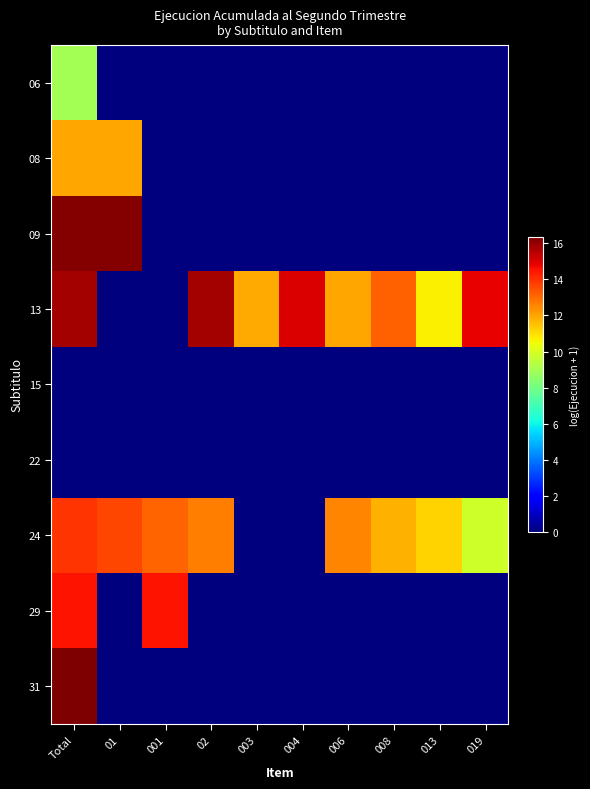

Reading right to left, transcribe all the data shown in this chart.

06: 019=0.0	013=0.0	008=0.0	006=0.0	004=0.0	003=0.0	02=0.0	001=0.0	01=0.0	Total=9.0
08: 019=0.0	013=0.0	008=0.0	006=0.0	004=0.0	003=0.0	02=0.0	001=0.0	01=11.9	Total=11.9
09: 019=0.0	013=0.0	008=0.0	006=0.0	004=0.0	003=0.0	02=0.0	001=0.0	01=16.3	Total=16.3
13: 019=14.9	013=10.7	008=13.2	006=12.0	004=15.0	003=11.9	02=15.8	001=0.0	01=0.0	Total=15.8
15: 019=0.0	013=0.0	008=0.0	006=0.0	004=0.0	003=0.0	02=0.0	001=0.0	01=0.0	Total=0.0
22: 019=0.0	013=0.0	008=0.0	006=0.0	004=0.0	003=0.0	02=0.0	001=0.0	01=0.0	Total=0.0
24: 019=9.8	013=11.2	008=11.8	006=12.6	004=0.0	003=0.0	02=12.7	001=13.1	01=13.6	Total=13.9
29: 019=0.0	013=0.0	008=0.0	006=0.0	004=0.0	003=0.0	02=0.0	001=14.5	01=0.0	Total=14.5
31: 019=0.0	013=0.0	008=0.0	006=0.0	004=0.0	003=0.0	02=0.0	001=0.0	01=0.0	Total=16.3